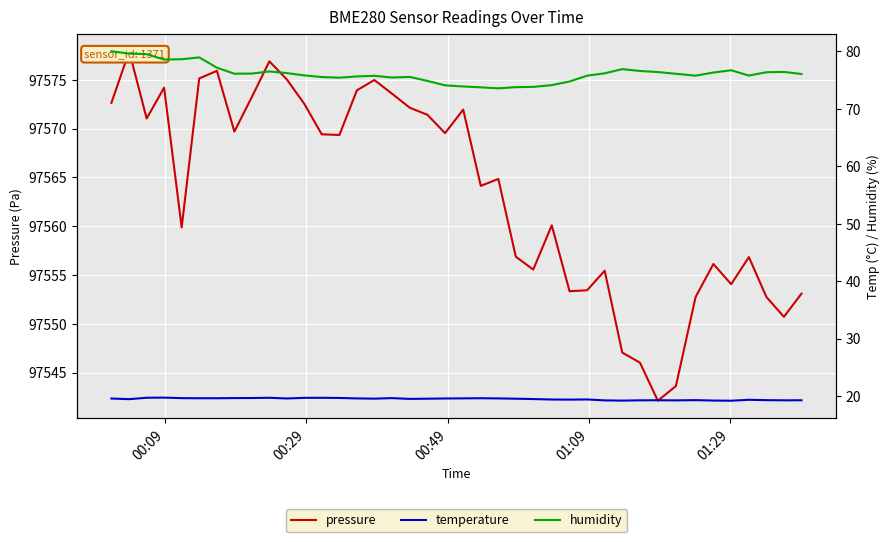

True or false: humidity and temperature cross at least once.

False